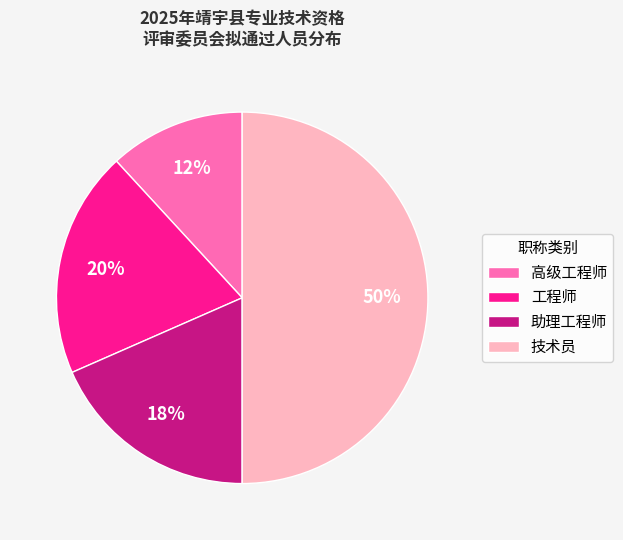

Is it true that 工程师 is 28% of the pie?

False